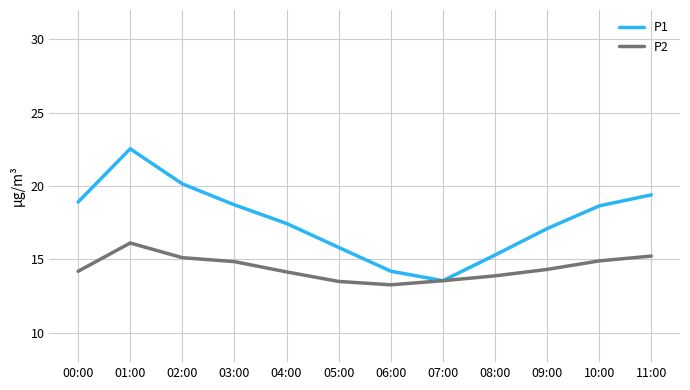

At which label does P1 reach its peak?

01:00